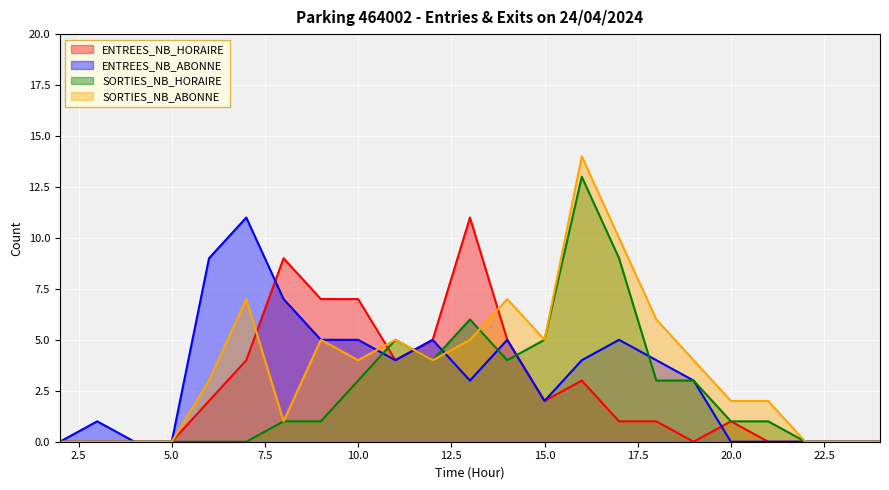

Count the number of data series in this chart.

4